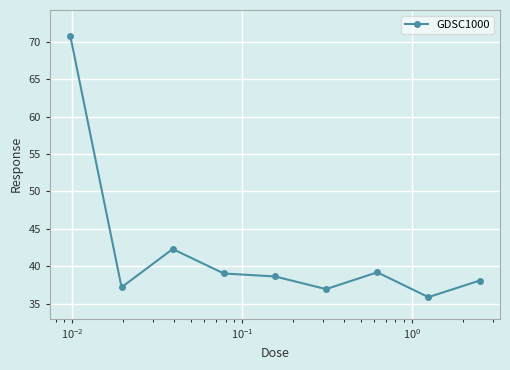

What is the value of the 5th point from the left?

38.6